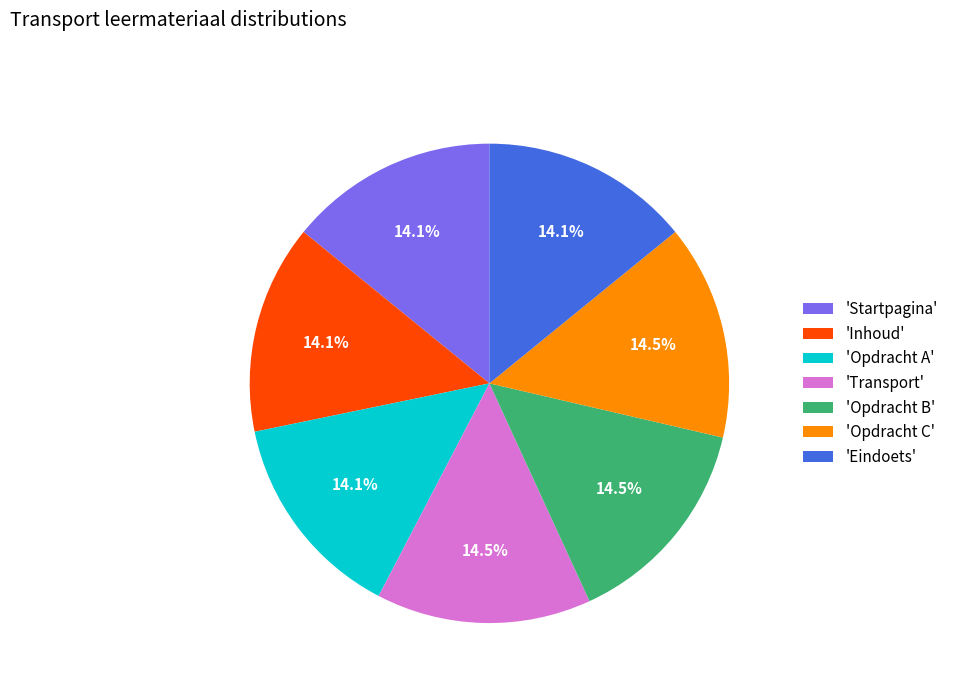

Approximately how many times larger is the value at 'Transport' compared to 'Inhoud'?

1.0